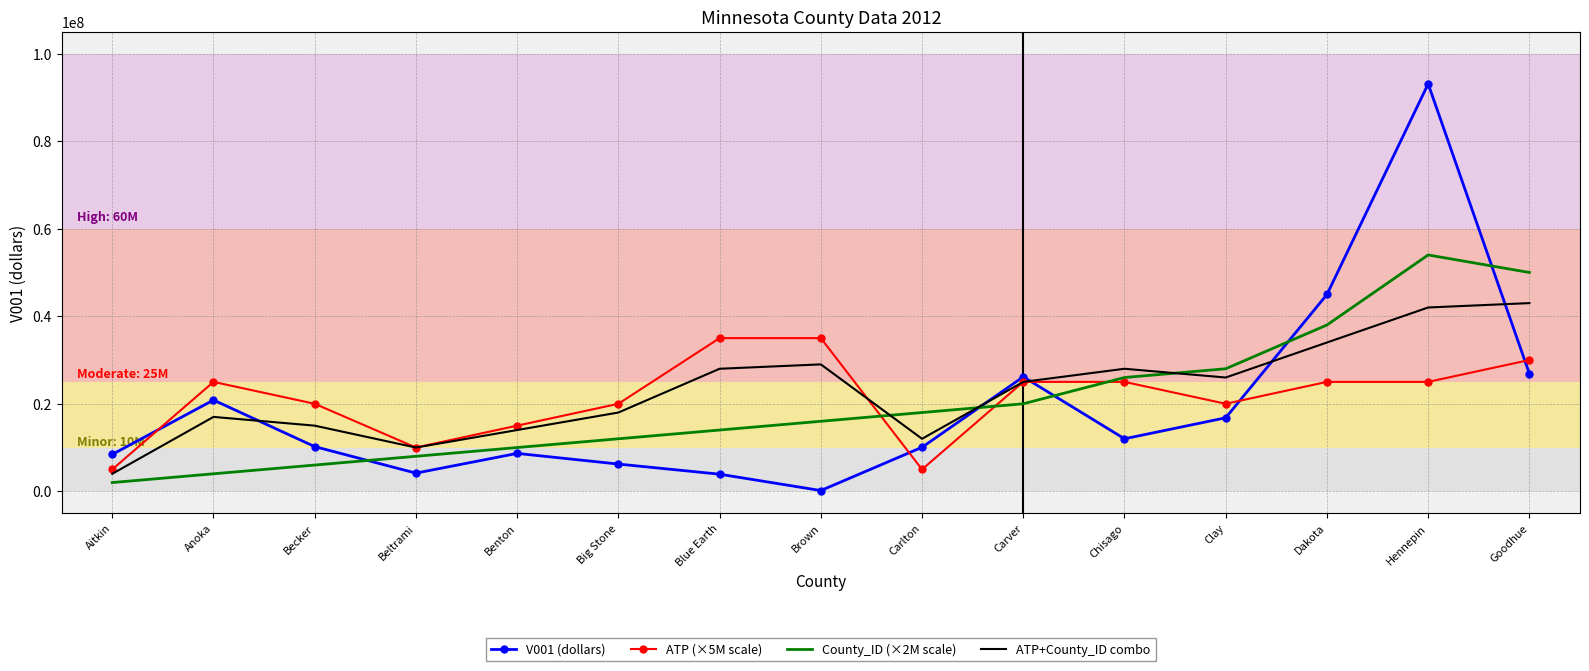

Where is ATP+County_ID combo nearest to the value 23500000?

Carver